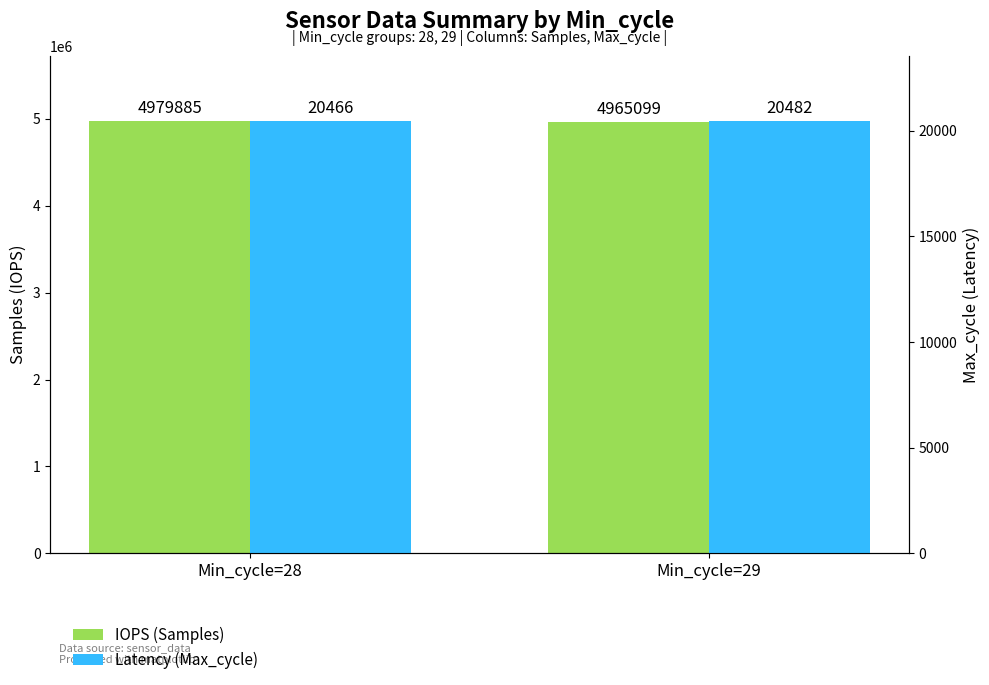

Where is Latency (Max_cycle) nearest to the value 20474?

Min_cycle=28